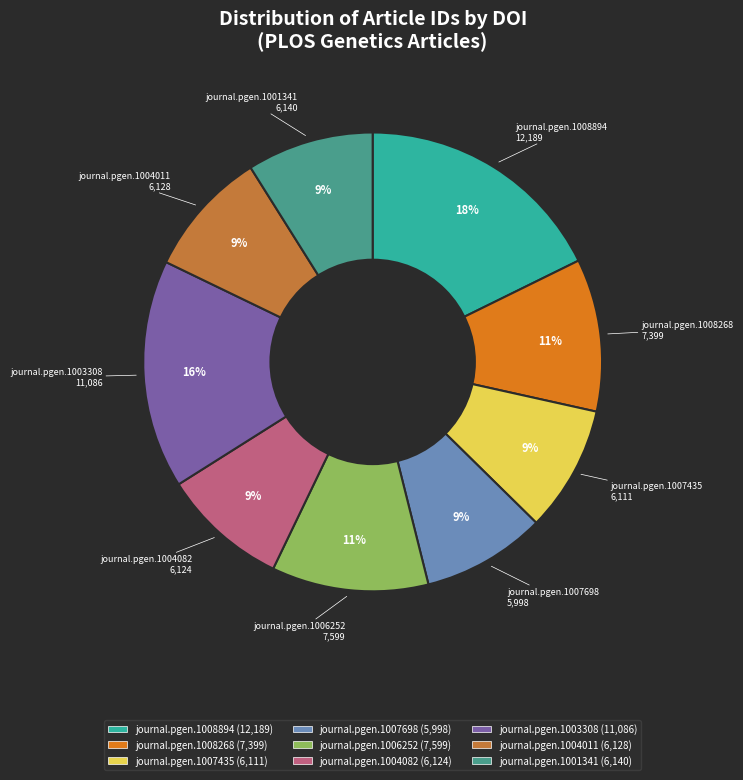

Which slice is the largest?

journal.pgen.1008894